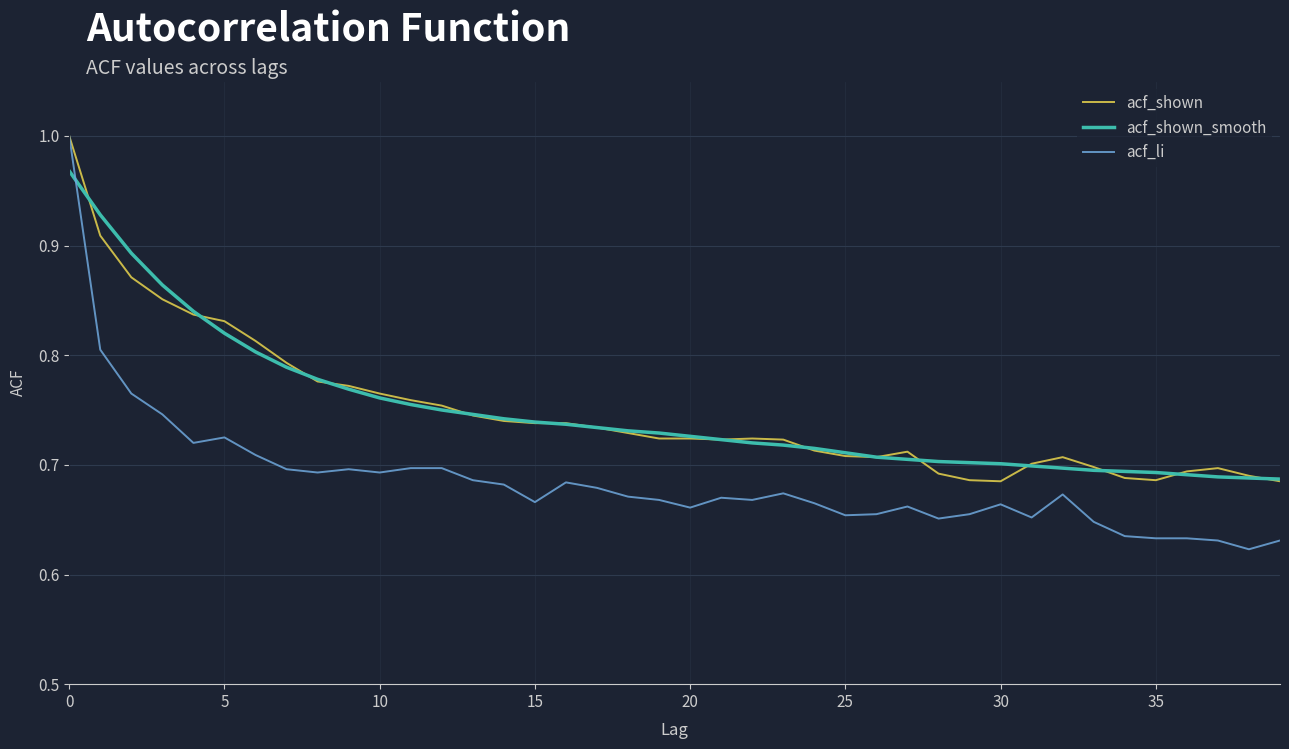

What is the difference between the second highest and second lowest values in the acf_shown_smooth series?

0.2